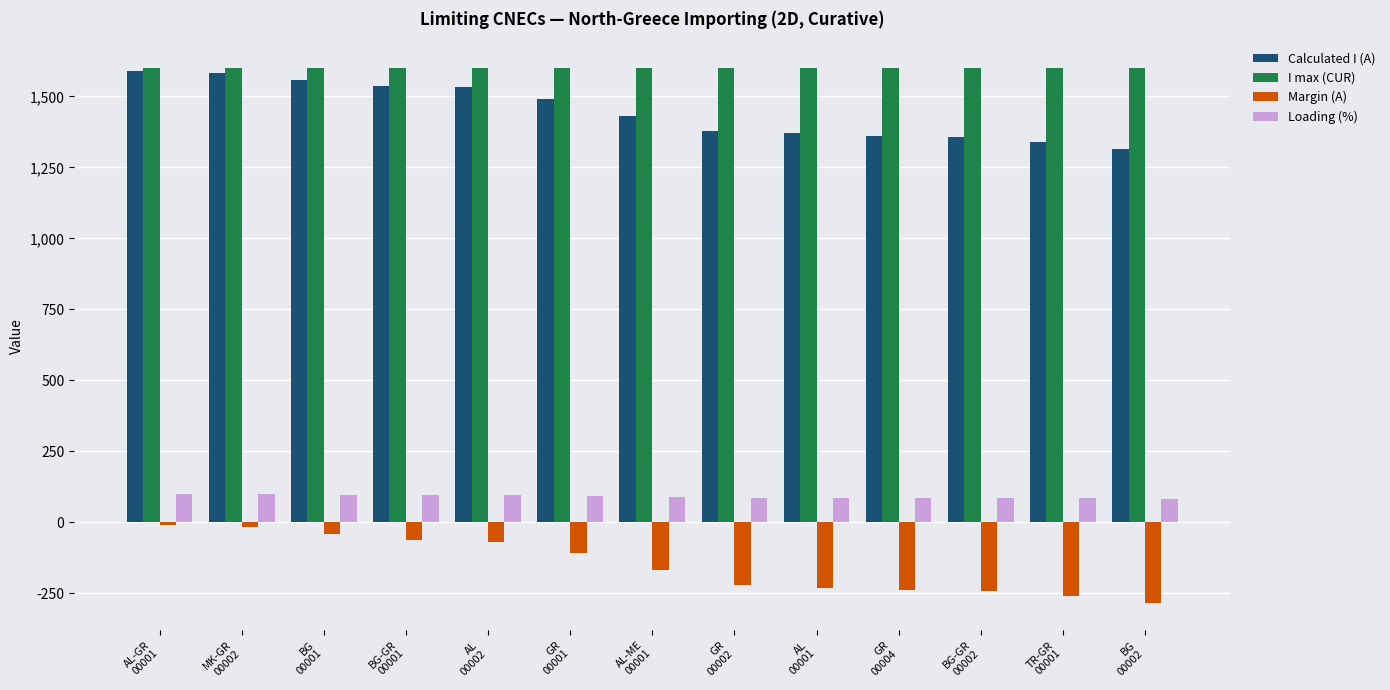

What is the difference between the maximum and second lowest values in the Loading (%) series?

15